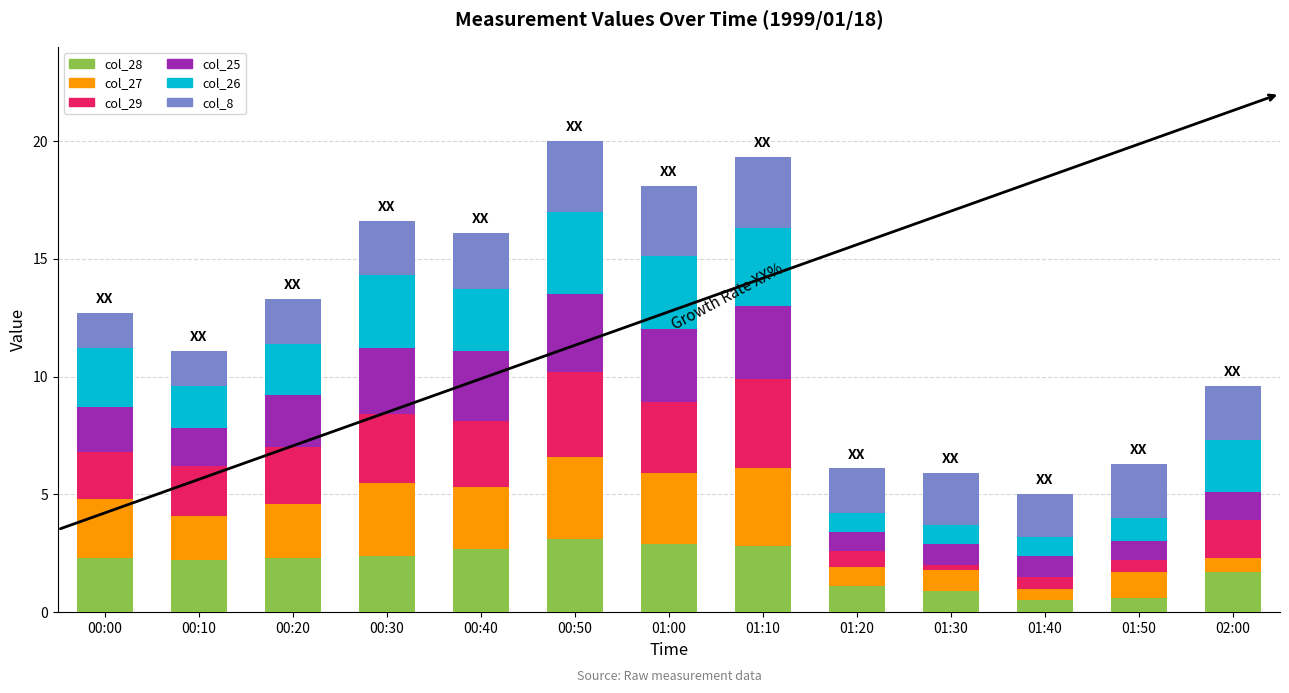

Are the bars horizontal?

No